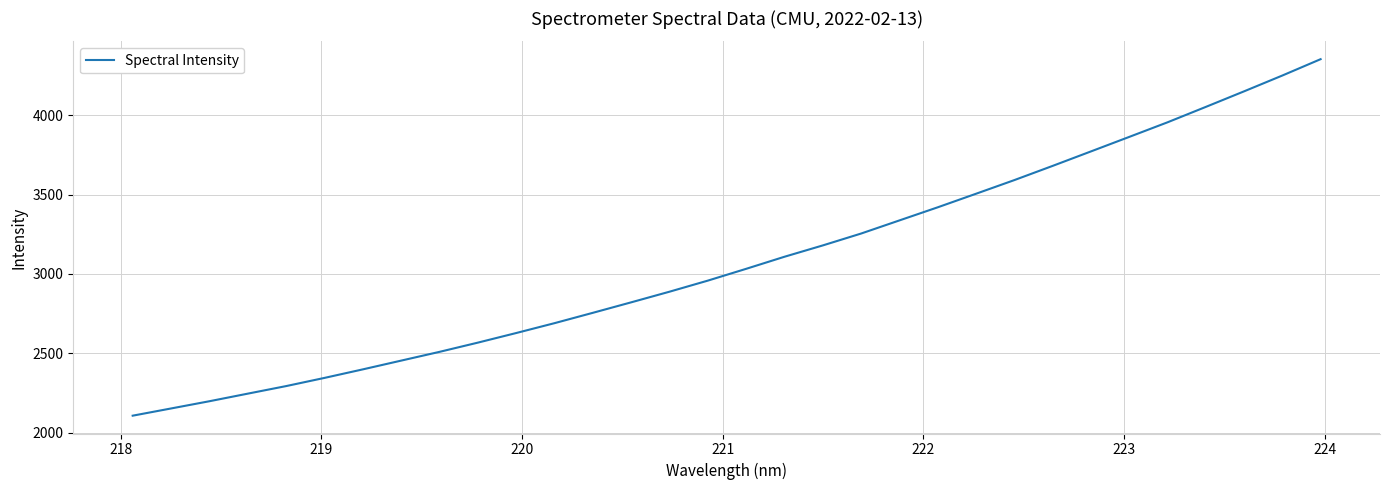

What is the minimum value shown in the chart?

2106.3